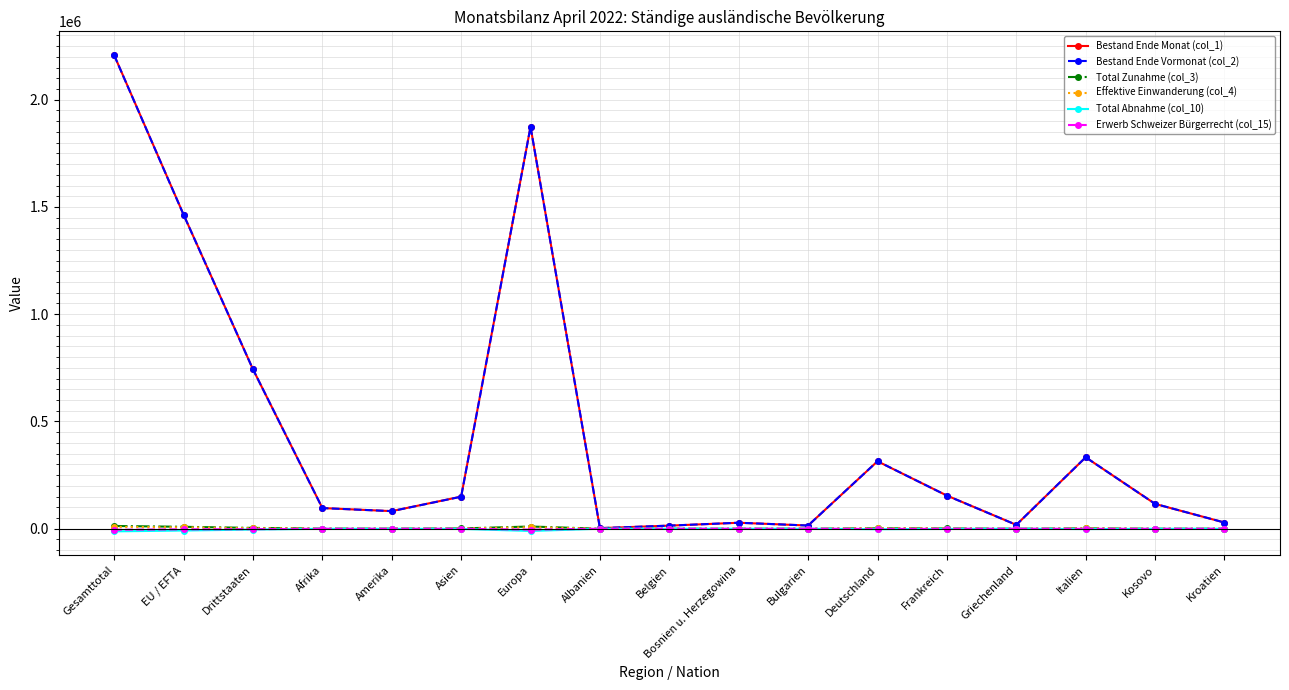

What is the spread (max minus min) of values at Kosovo?

116367